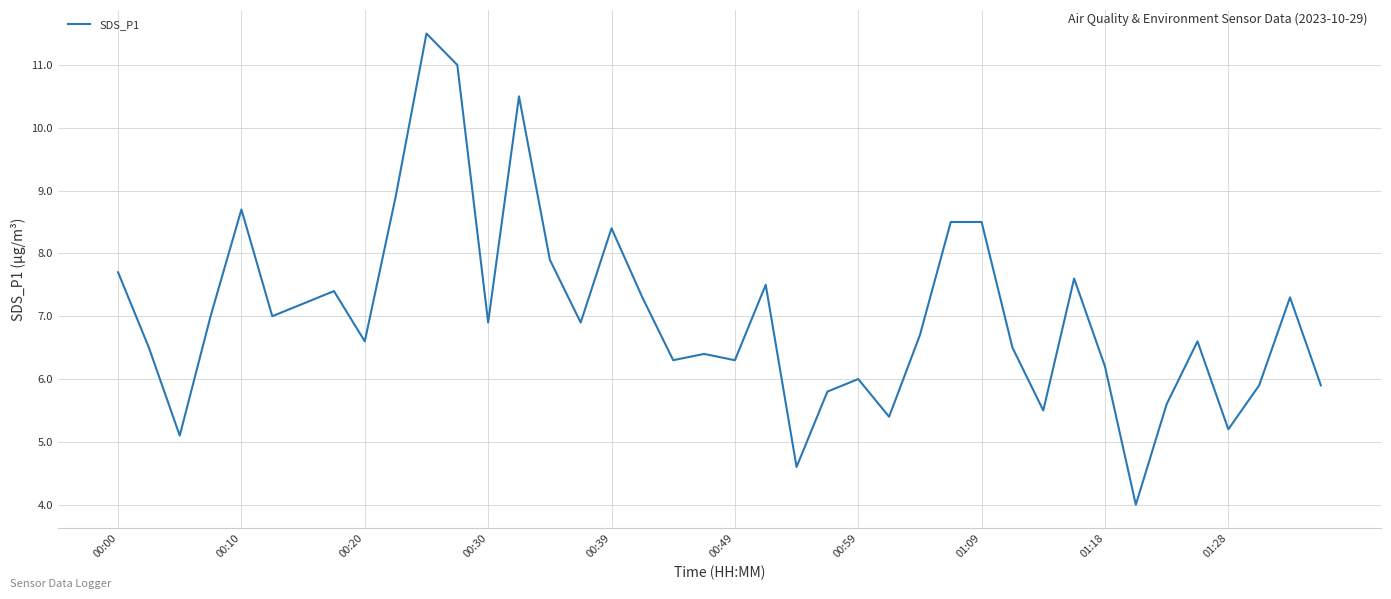

What is the difference between the maximum and minimum values?

7.5